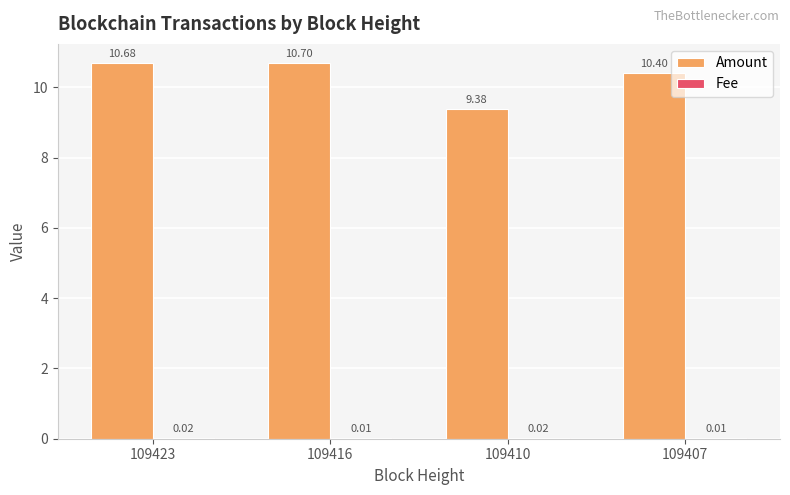

Which series changed the most between 109423 and 109416?

Amount